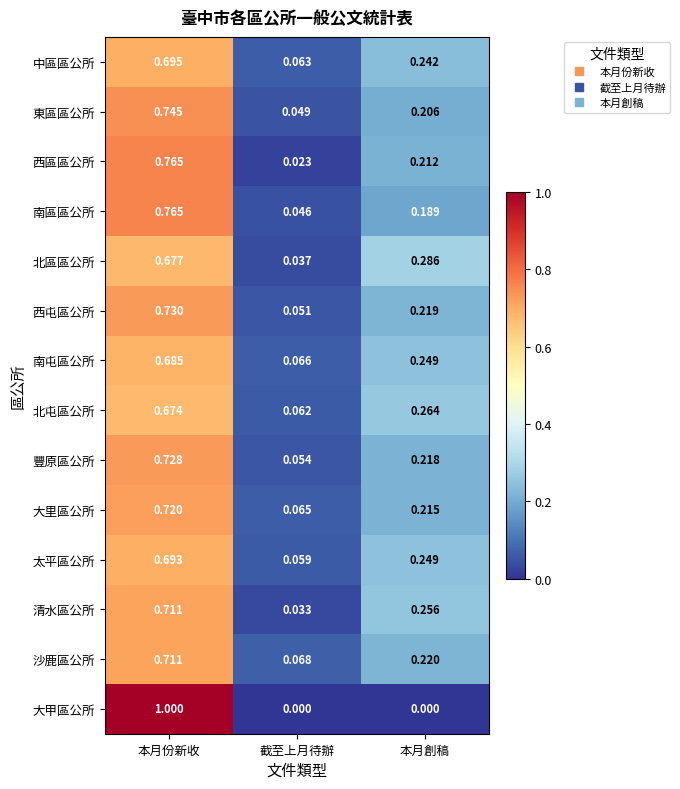

Which category has the lowest value in the 豐原區公所 series?

截至上月待辦